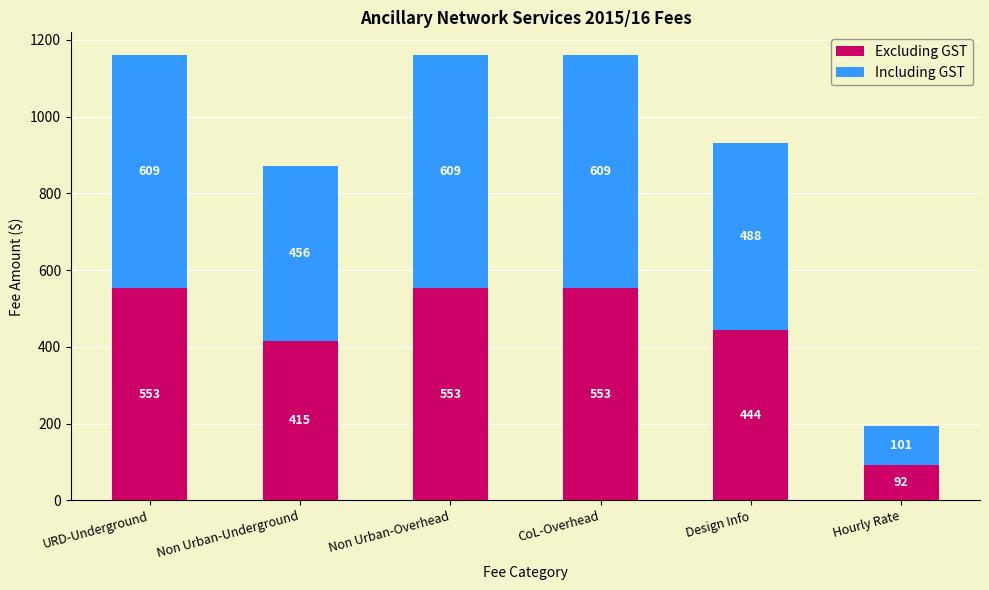

The Excluding GST series shows 260.0 at Design Info. True or false?

False